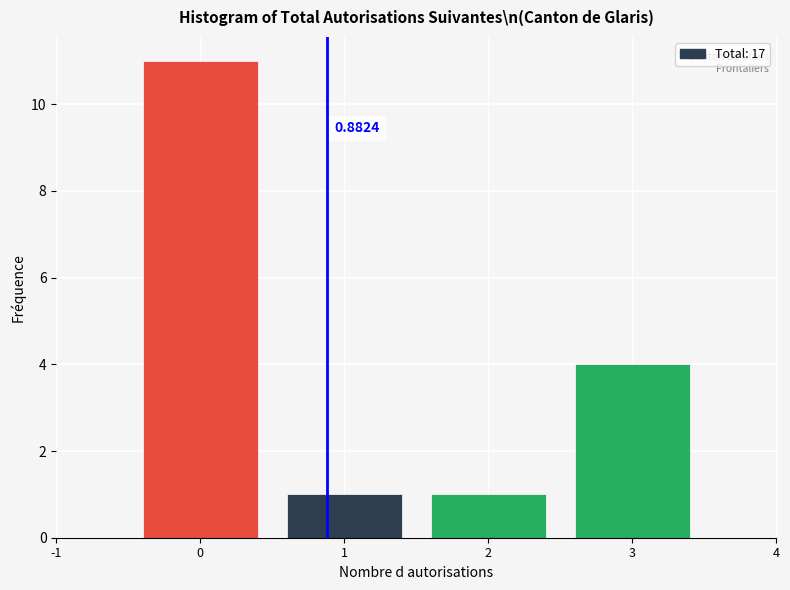

Over which range of the x-axis is the bar tallest?

-0.5 to 0.5